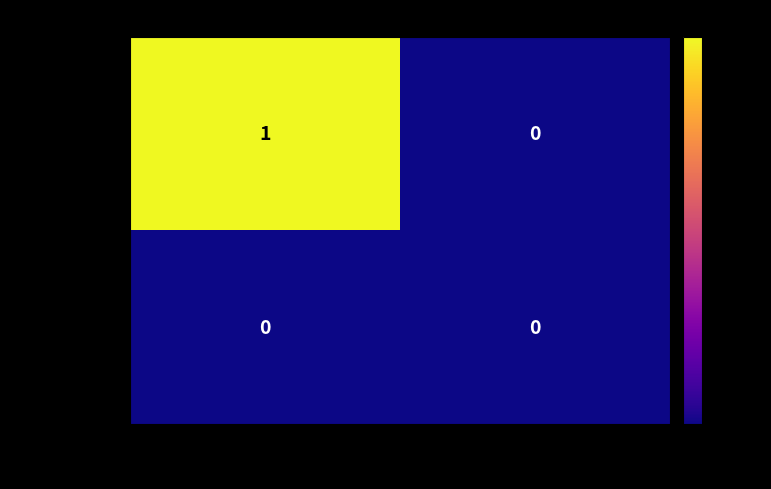

Between -1 and 1, which series saw the biggest shift?

f55d69b945…